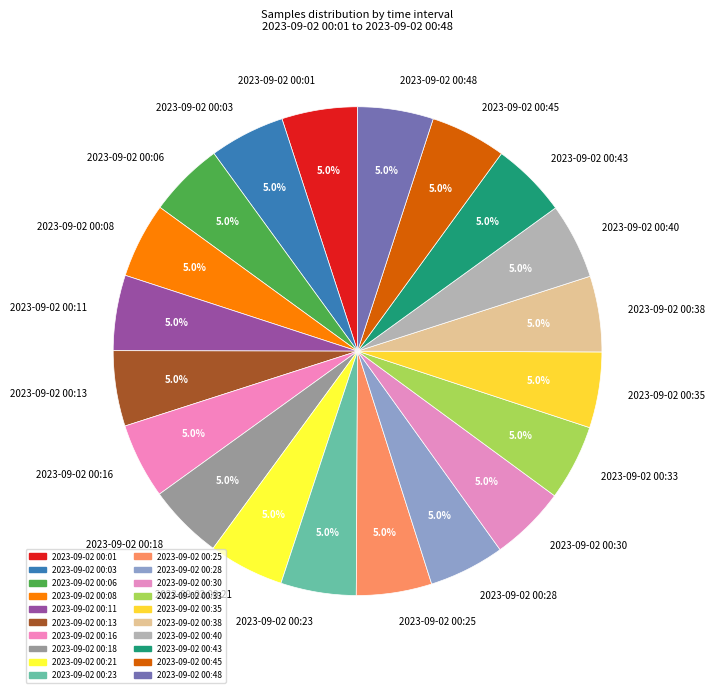

To the nearest percent, what is the average slice percentage?

5%